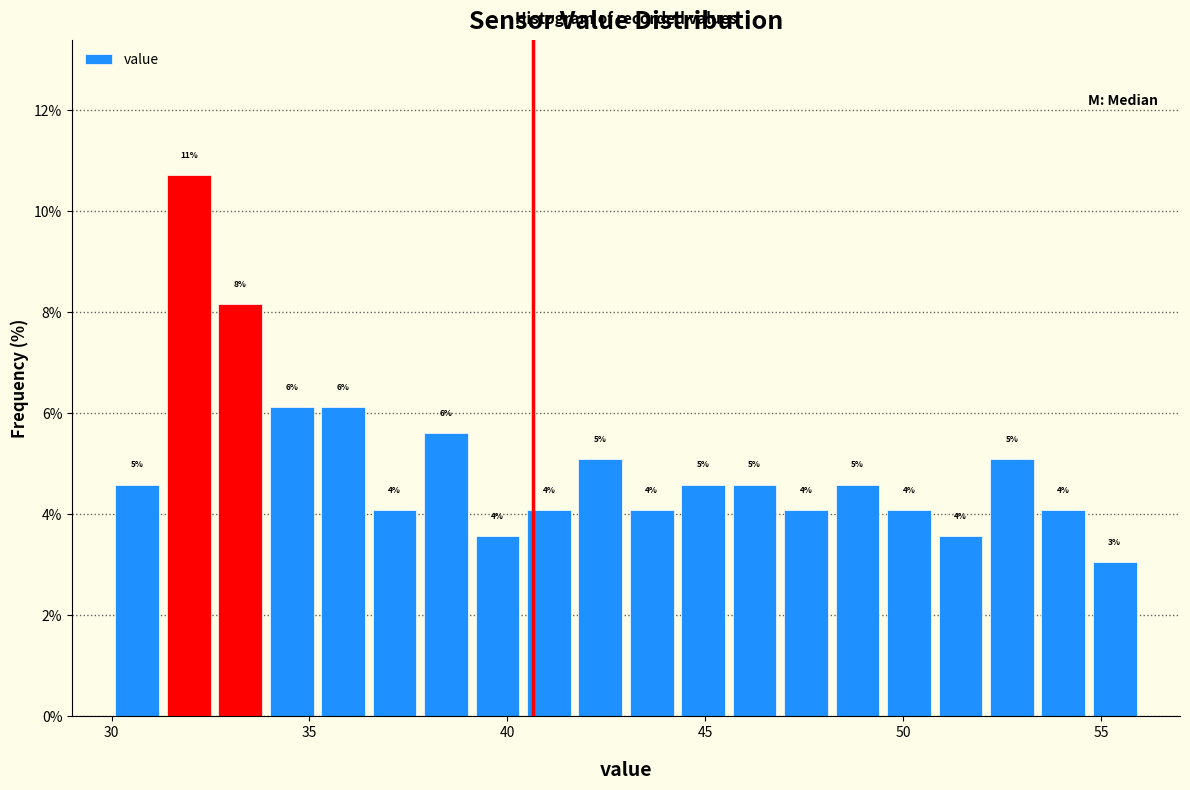

Read against the x-axis, roughly where is the centre of the tallest bar?

32.0